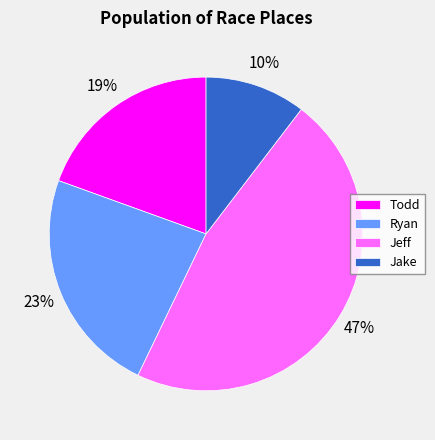

Which category has the smallest portion of the pie?

Jake